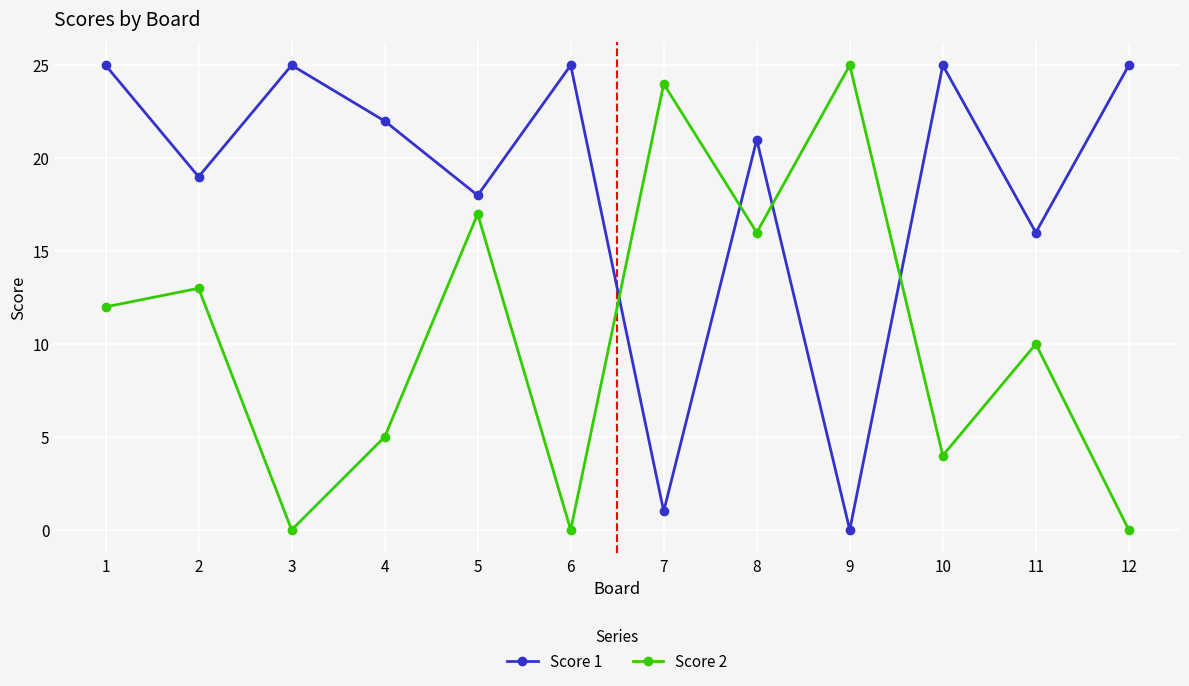

Rank the series by their average value, from lowest to highest.

Score 2, Score 1